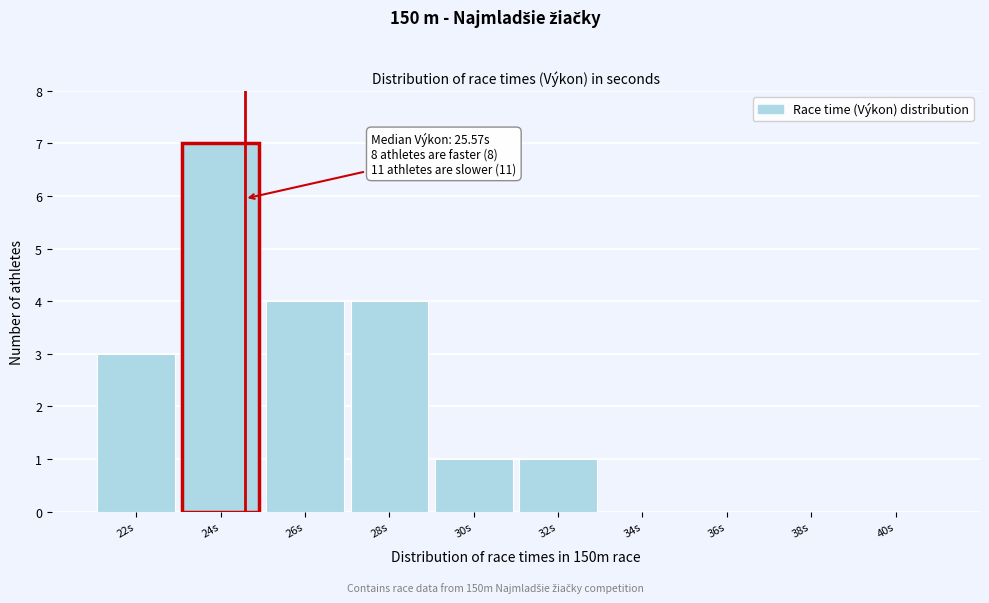

Reading right to left, list all the values displayed in this chart.

40s=0	38s=0	36s=0	34s=0	32s=1	30s=1	28s=4	26s=4	24s=7	22s=3